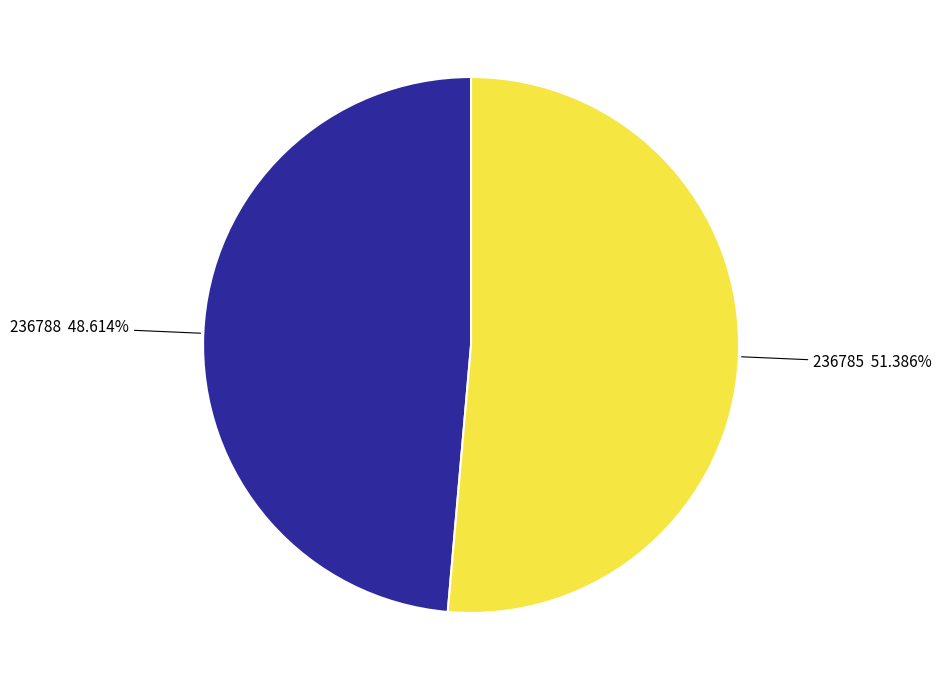

Is there a majority slice in this chart?

Yes